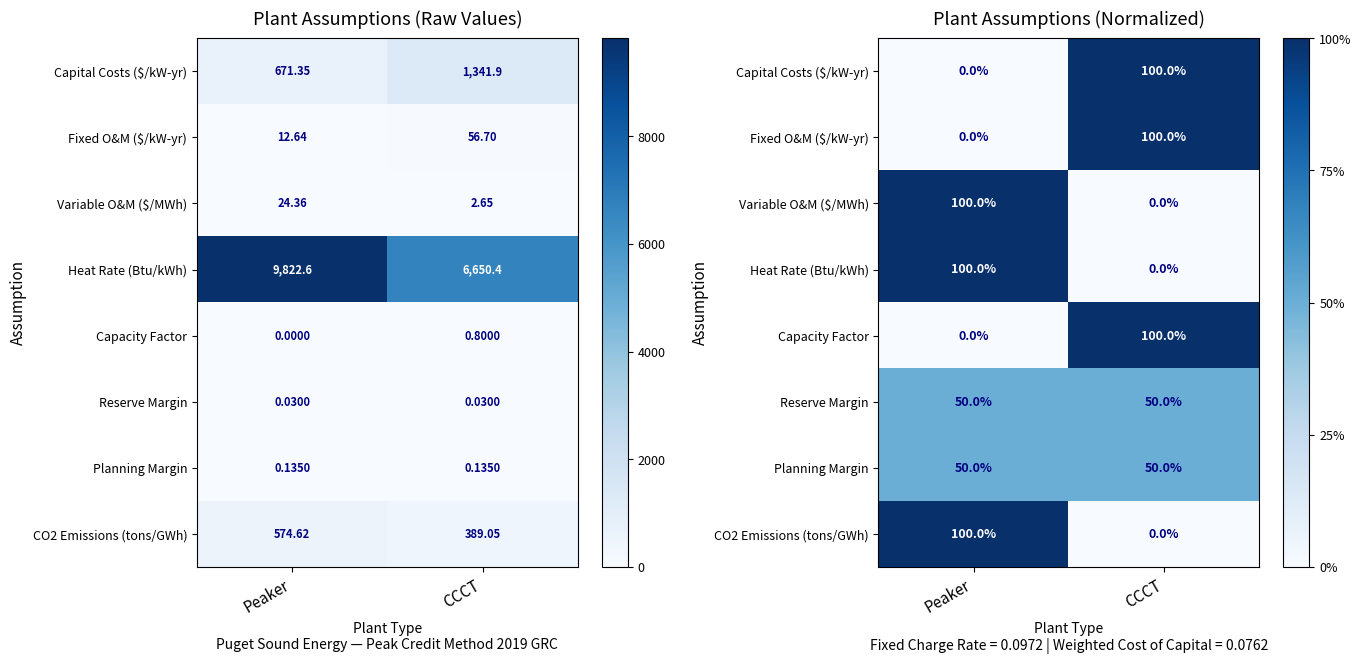

What is the sum of all Variable O&M ($/MWh) values?

1.0